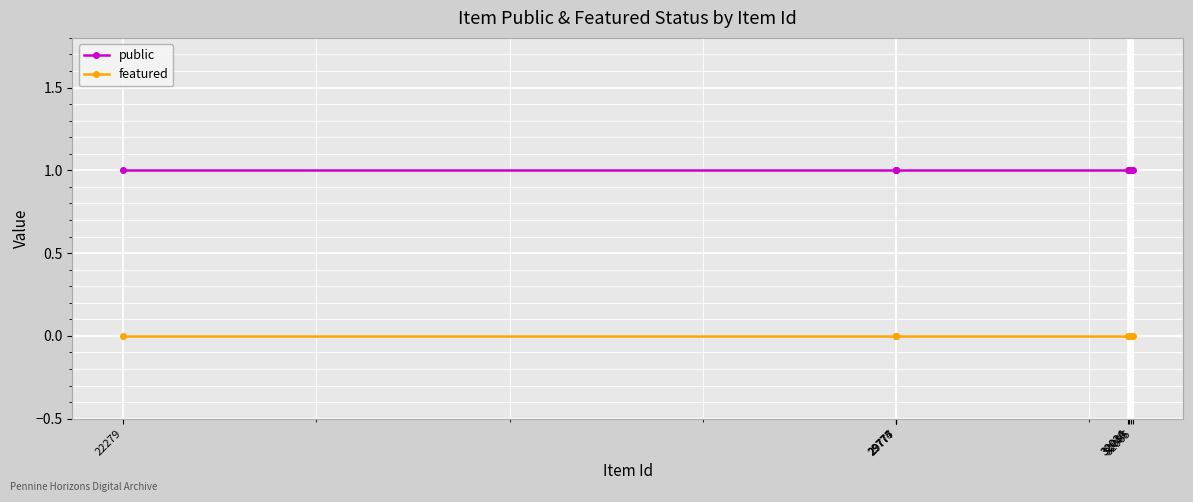

Rank the series by their maximum value, from lowest to highest.

featured, public